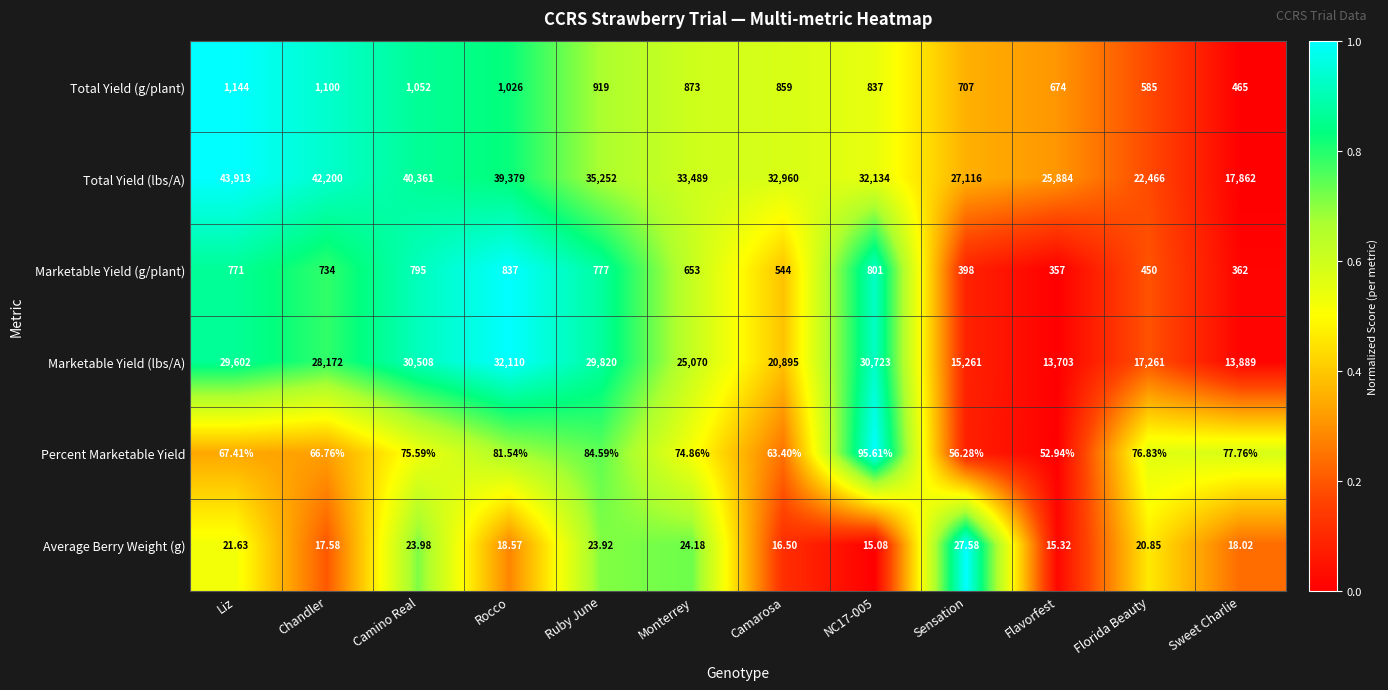

What is the difference between the highest and lowest values at Camarosa?

32943.5